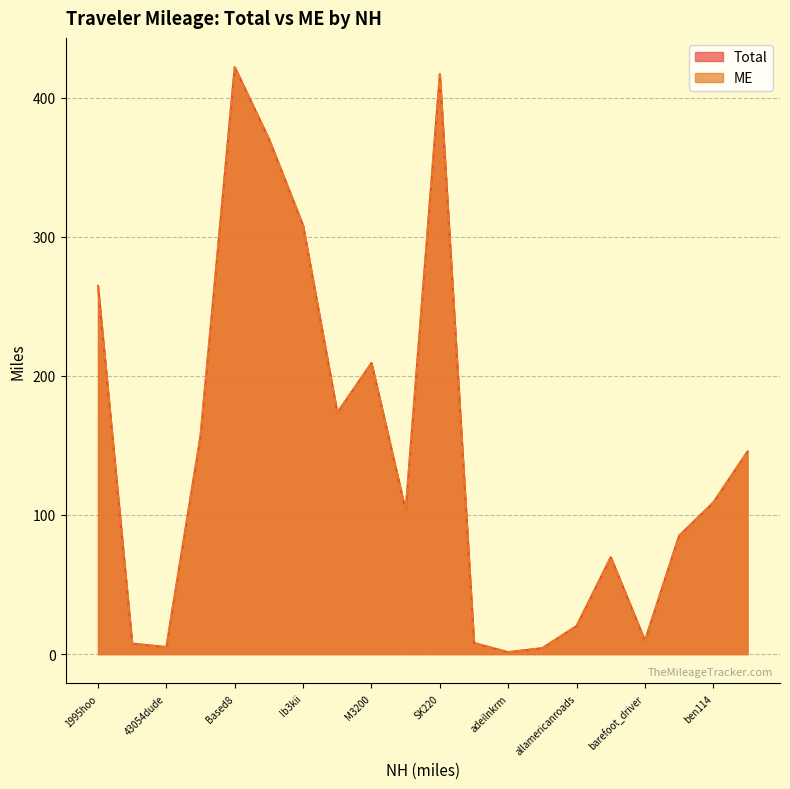

At which category is the sum across all series the highest?

Based8